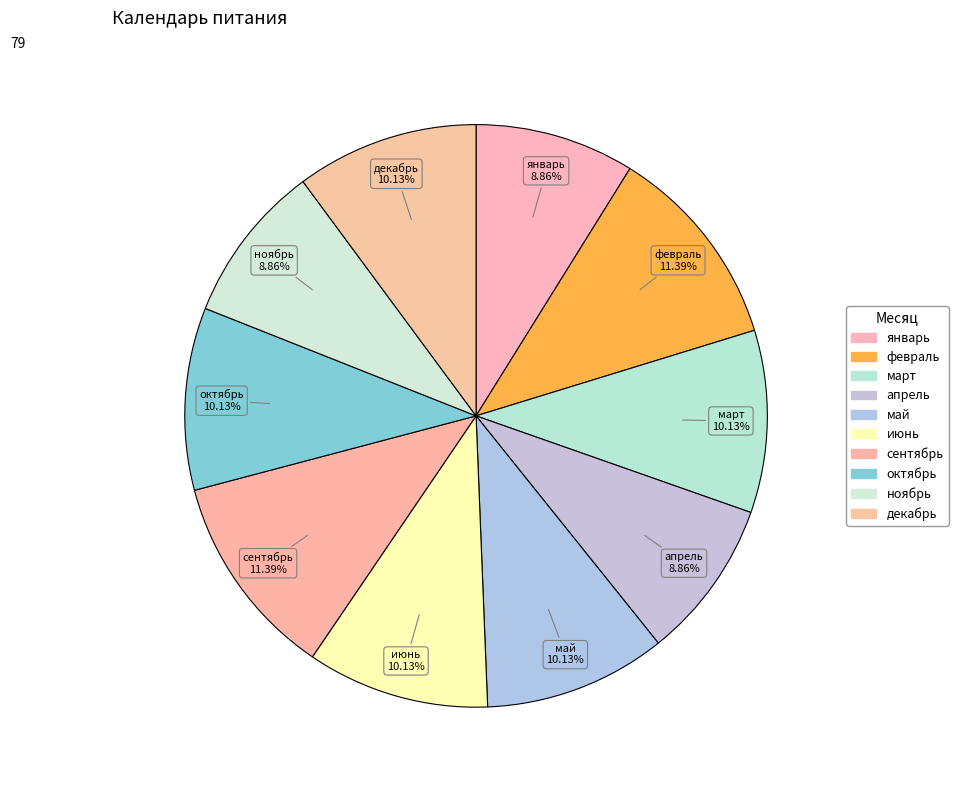

What is the largest slice in the pie chart?

февраль